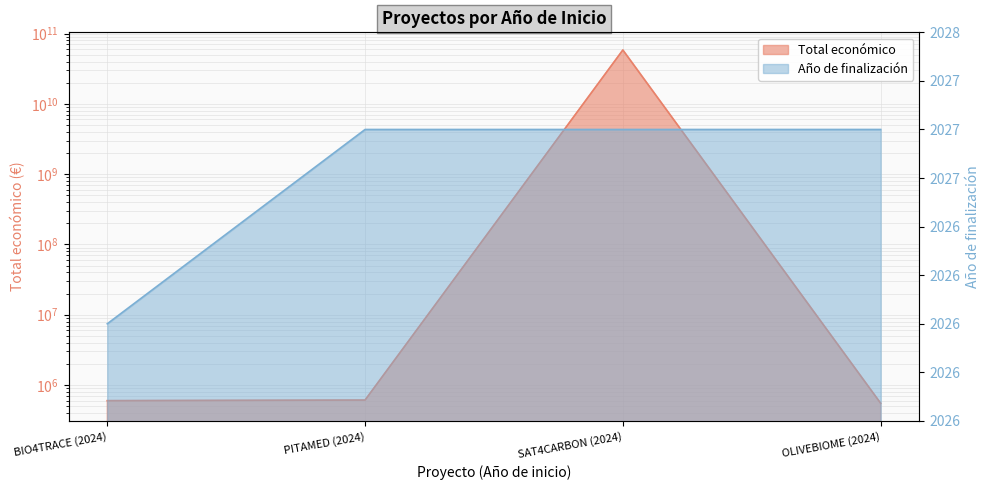

What is the greatest value displayed?

58462941715